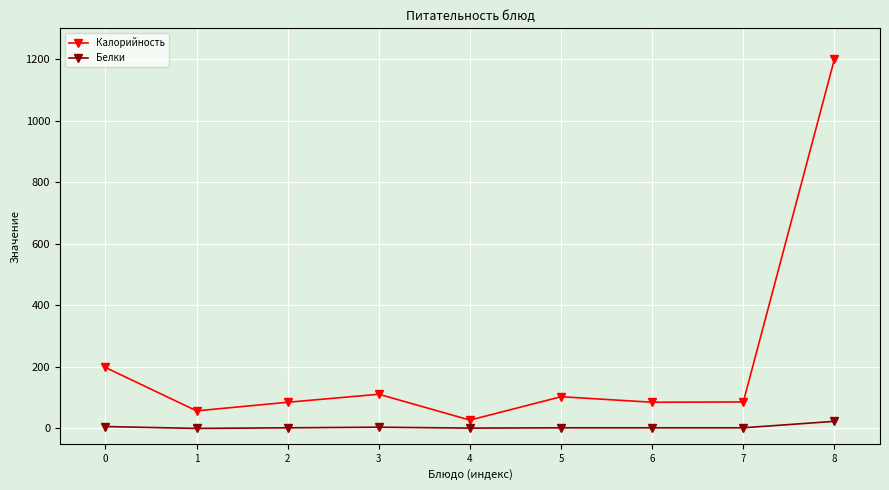

At which label does Калорийность reach its peak?

8